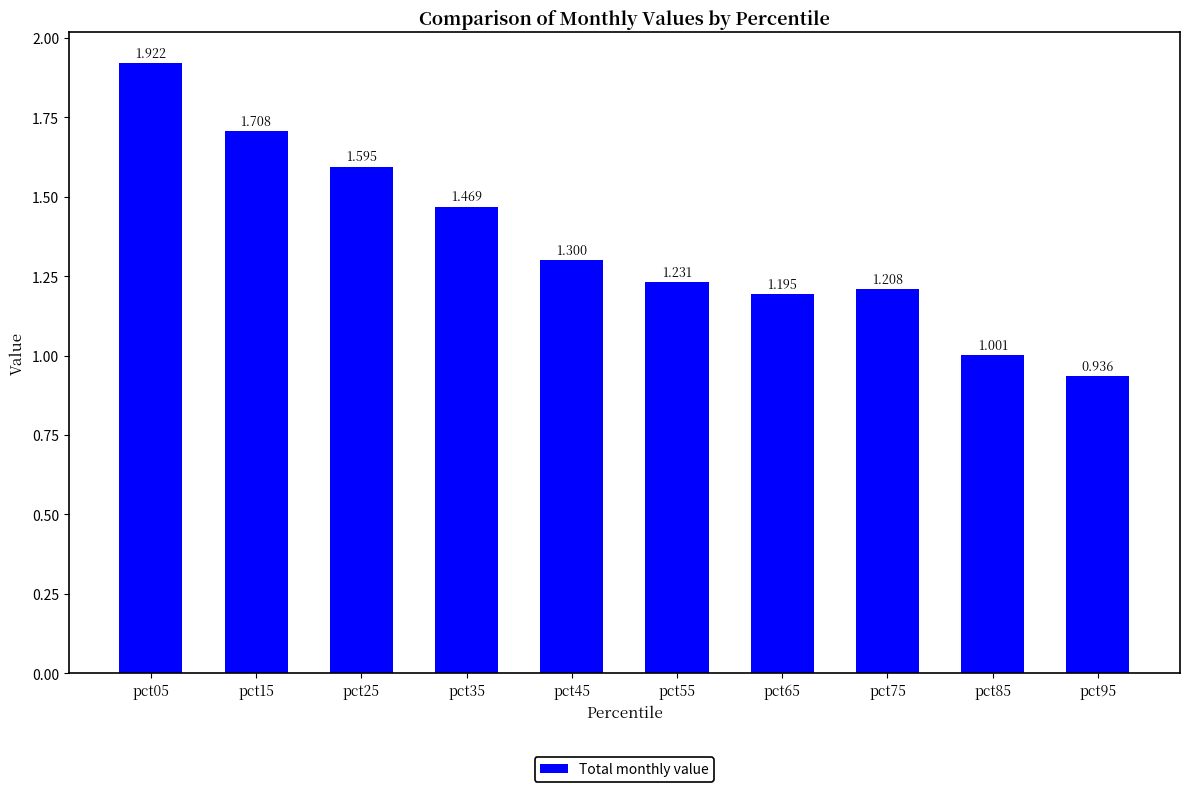

Count the number of data series in this chart.

1